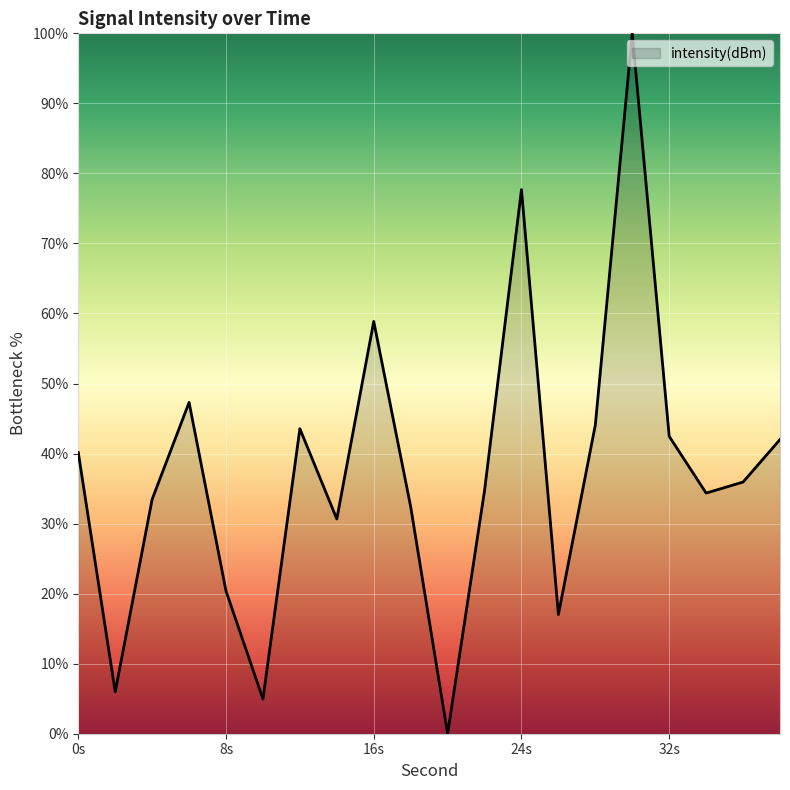

What is the difference between the maximum and minimum values?

100.0